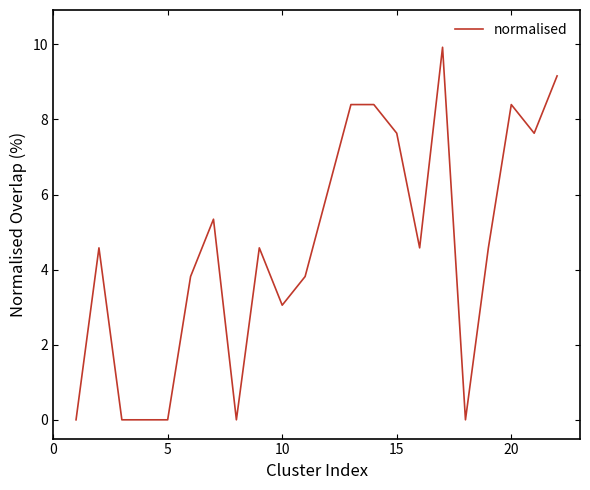

What is the difference between the maximum and minimum values?

9.9